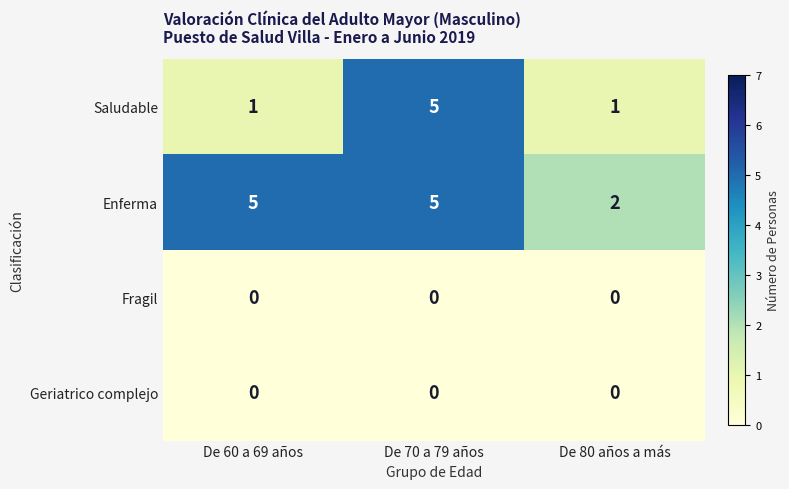

Between De 60 a 69 años and De 70 a 79 años, which series saw the biggest shift?

Saludable